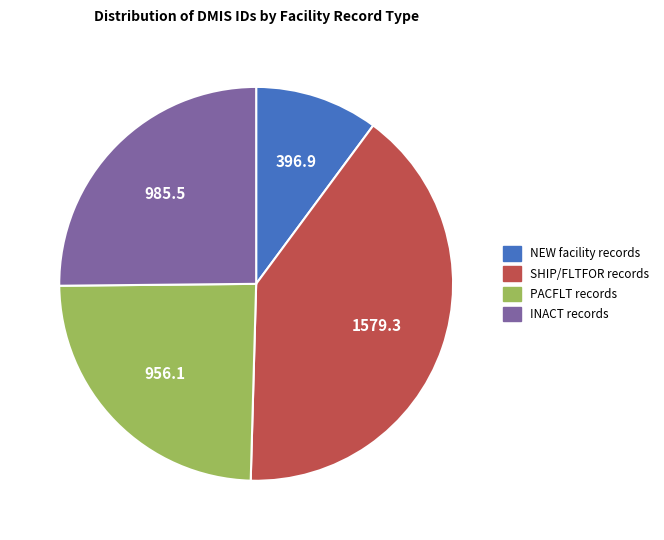

How many slices are in this pie chart?

4